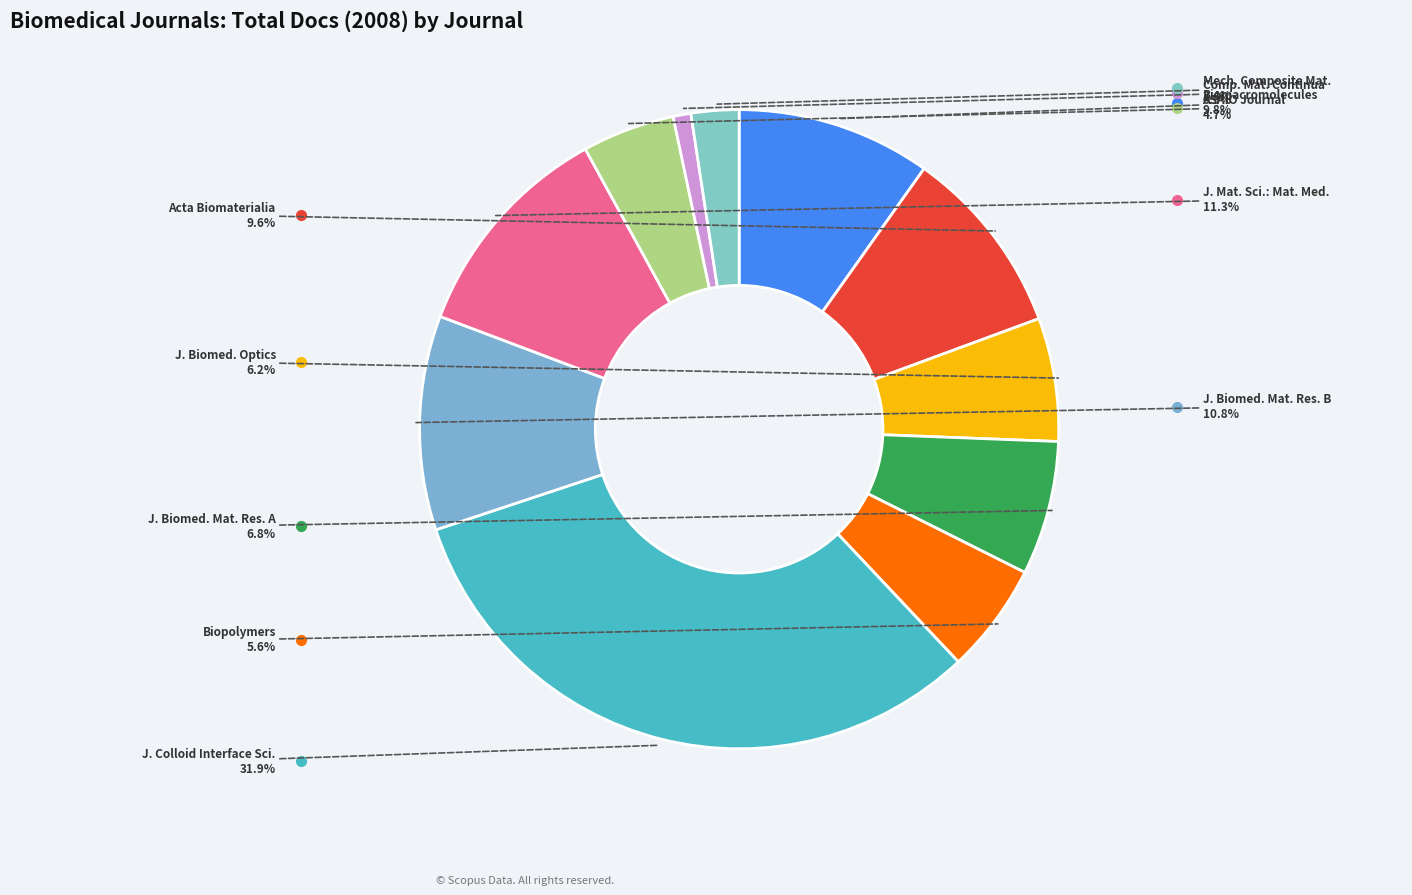

Which category has the biggest portion of the pie?

Journal of Colloid and Interface Science